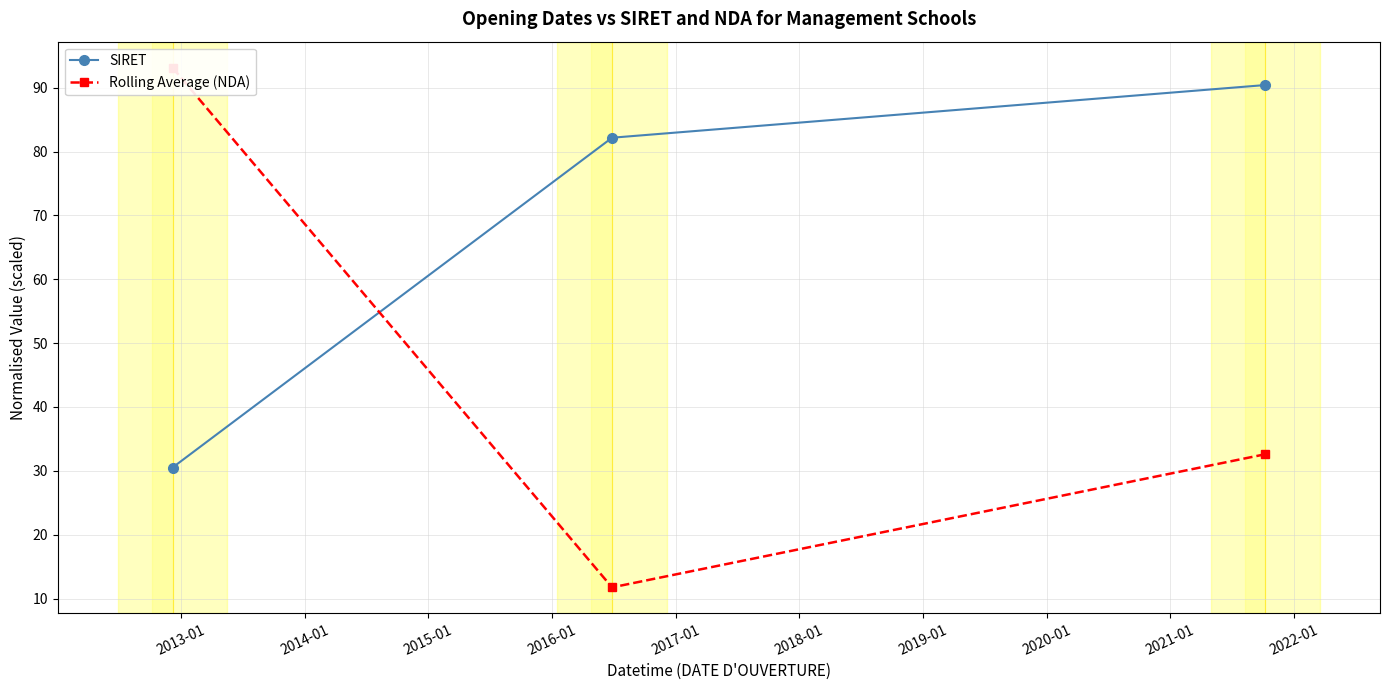

What is the value of the SIRET point at the 3rd from the left?

90.4